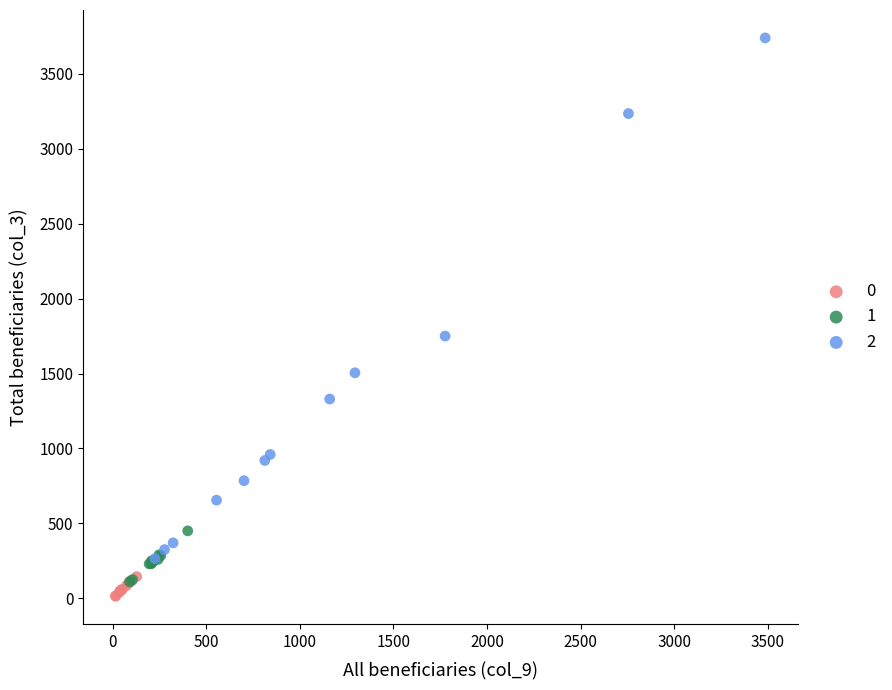

Which series contains the lowest Y value?

0